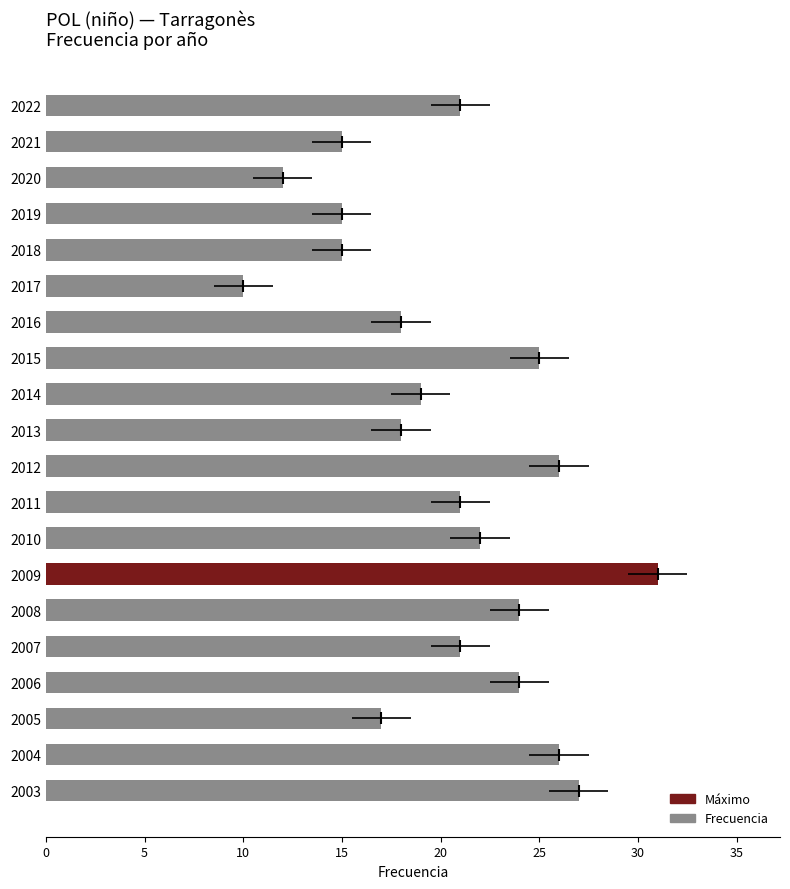

What is the sum of all values?

407